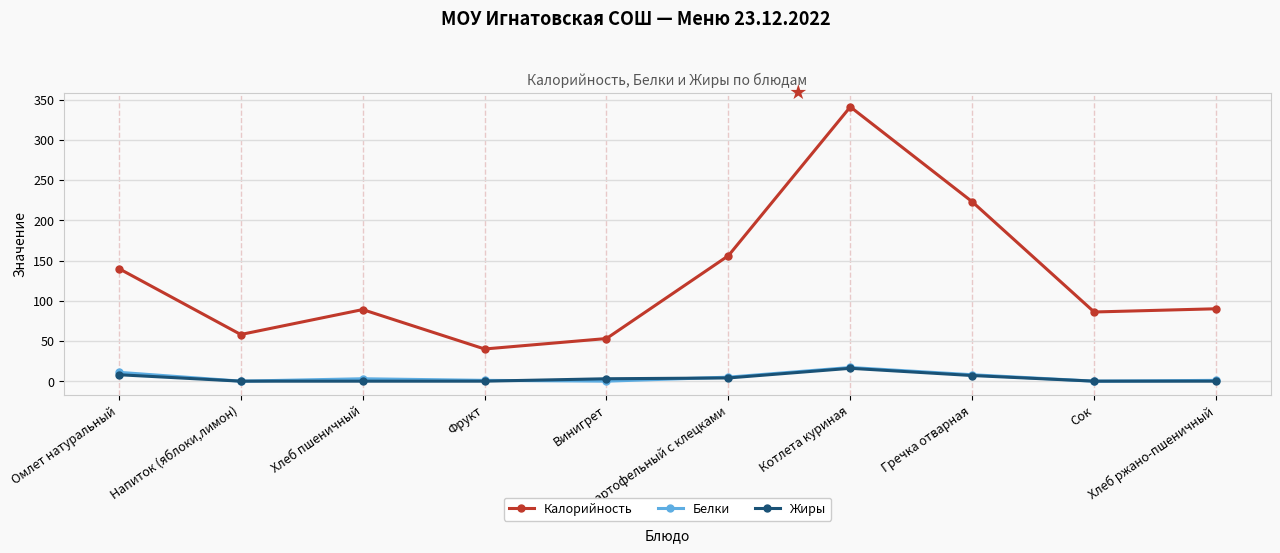

Is this an area chart (filled region under the line)?

No